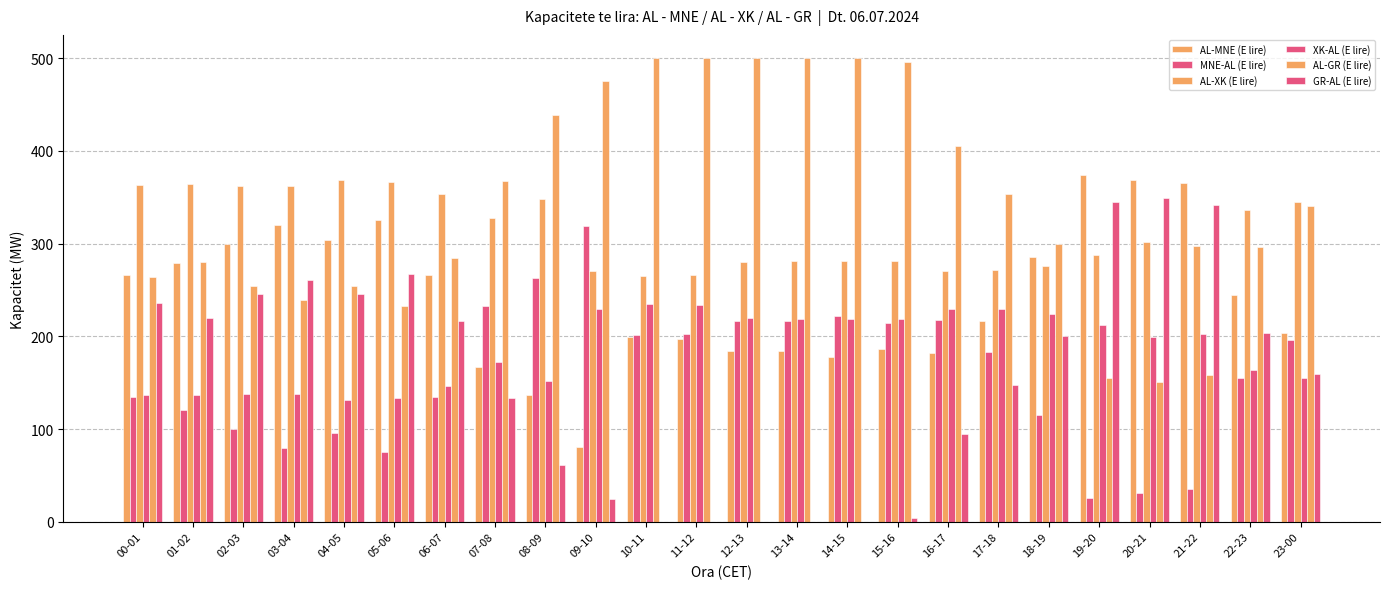

List the series in order of their peak value, highest first.

AL-GR (E lire), AL-MNE (E lire), AL-XK (E lire), GR-AL (E lire), MNE-AL (E lire), XK-AL (E lire)